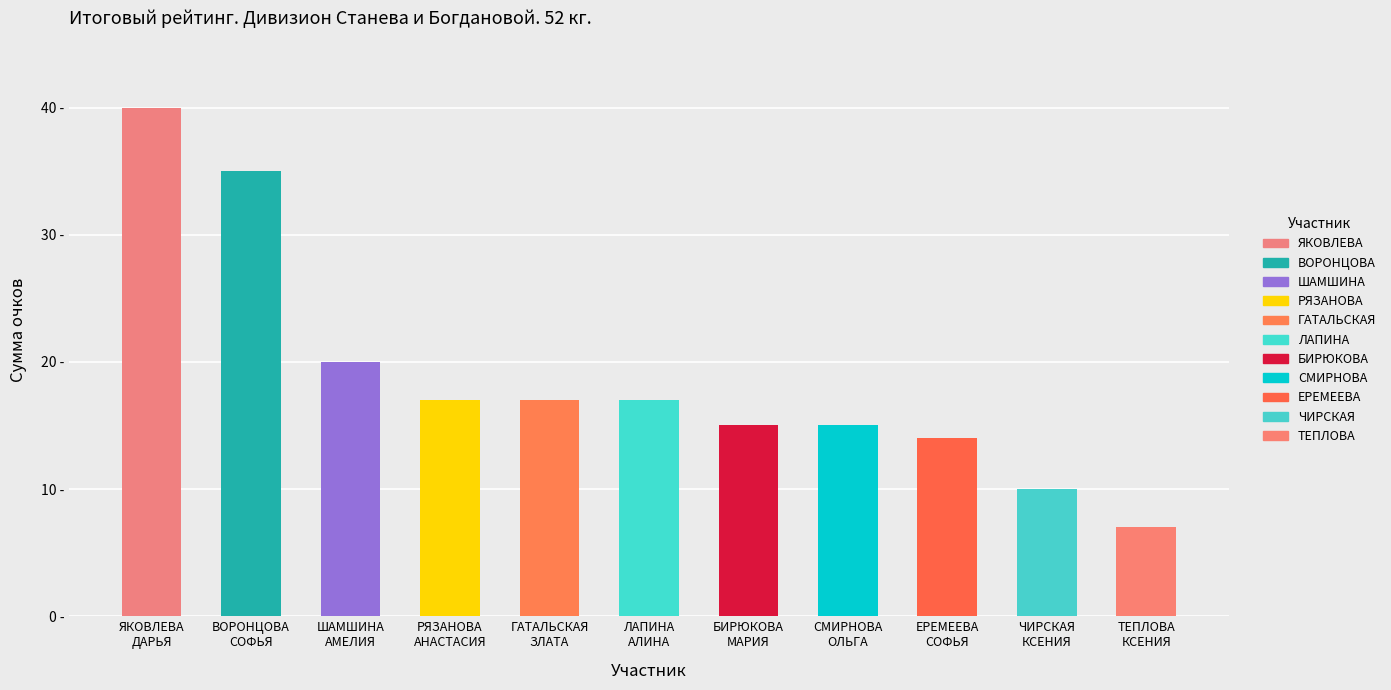

Where is the data nearest to the value 23?

ШАМШИНА АМЕЛИЯ